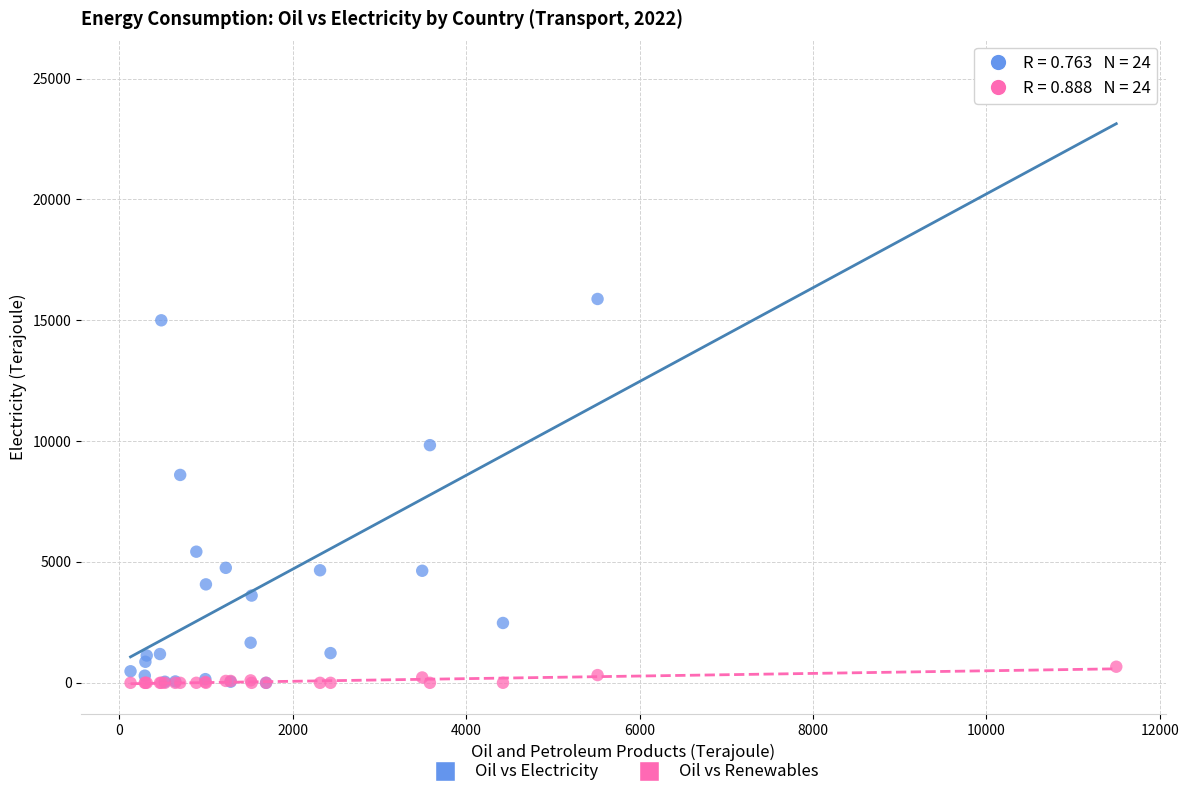

Which series has the largest Y range (max minus min)?

Oil vs Electricity